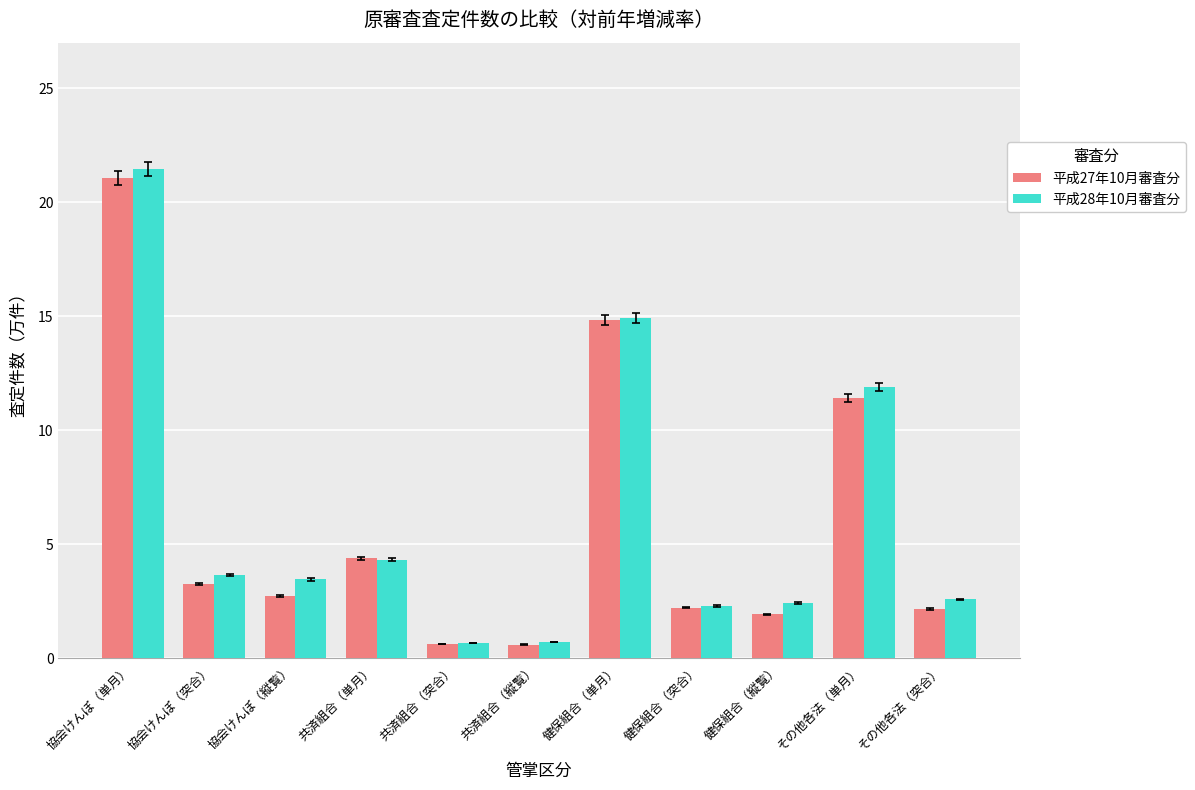

What is the label of the 2nd bar from the right?

その他各法（単月）